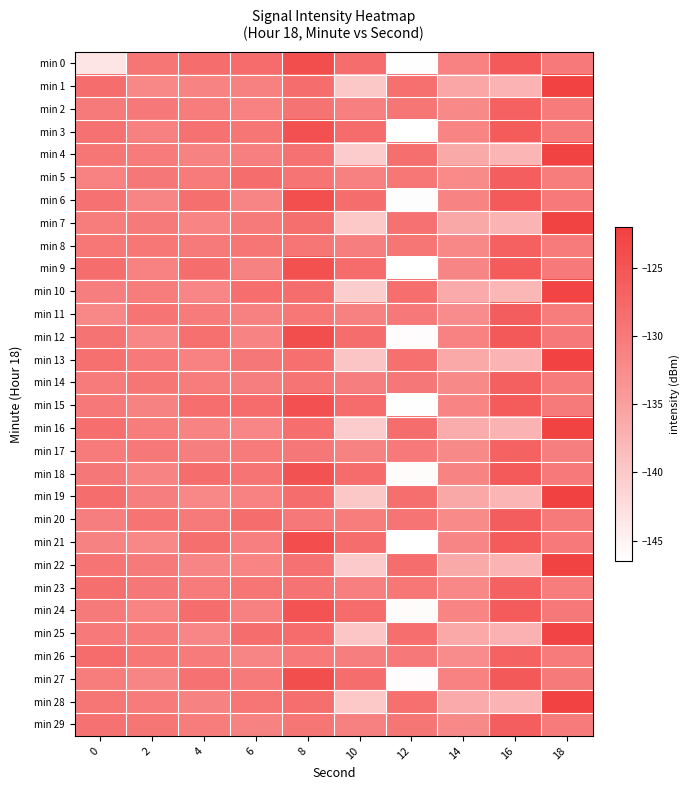

Which has a higher value, 16 or 6?

16